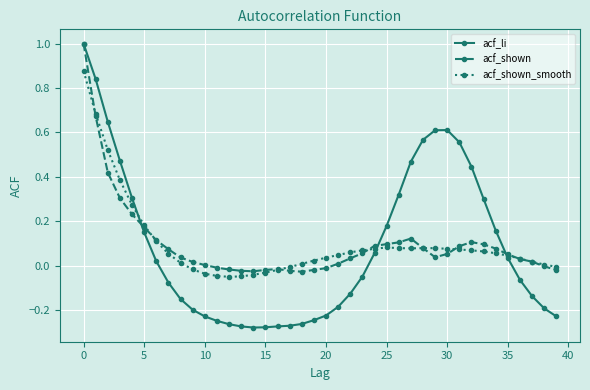

What is the maximum value for acf_li?

1.0